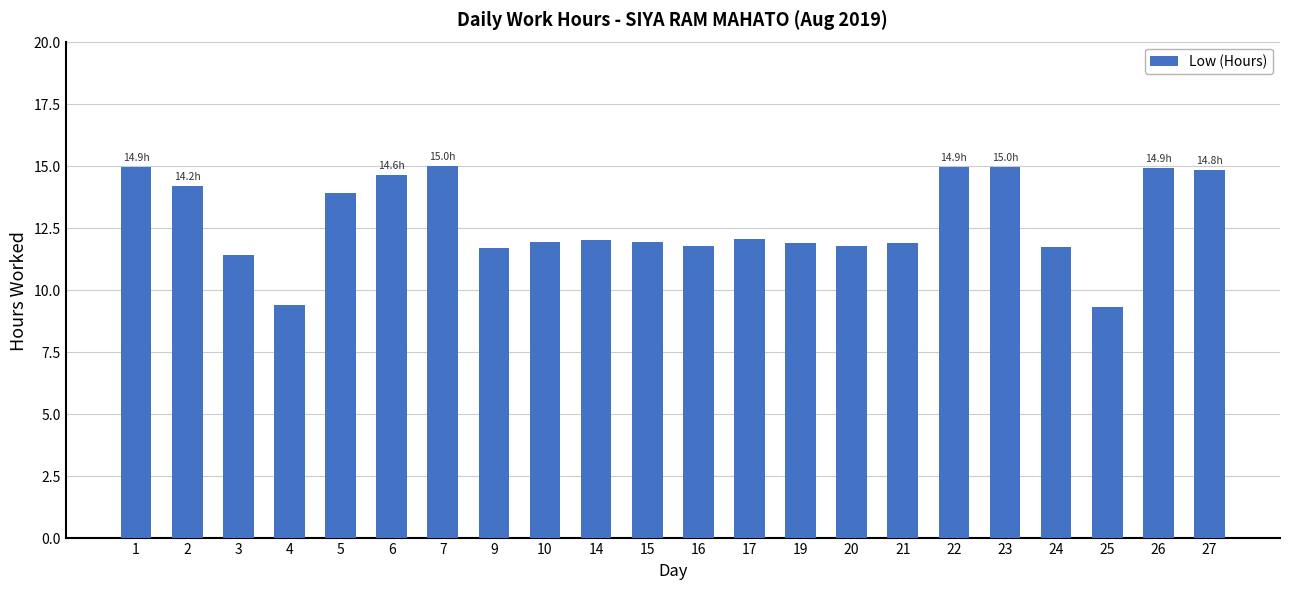

What is the ratio of the value at 20 to the value at 6?

0.8